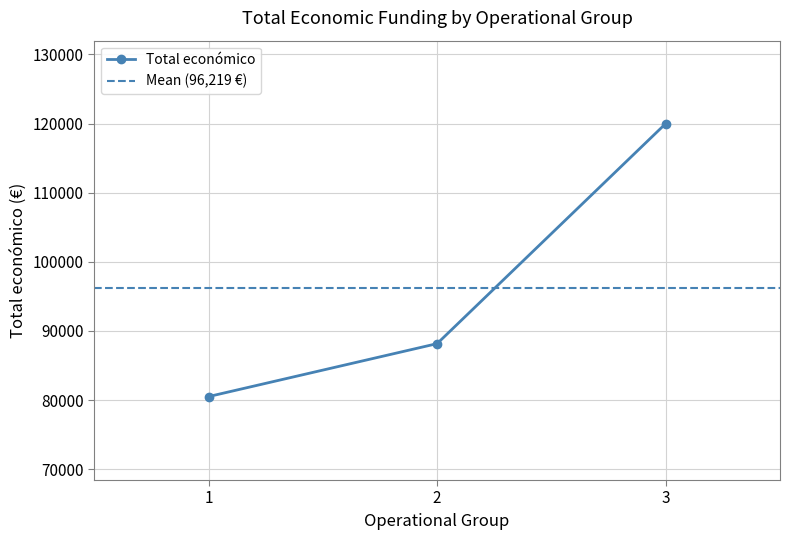

How many lines are shown in the chart?

1